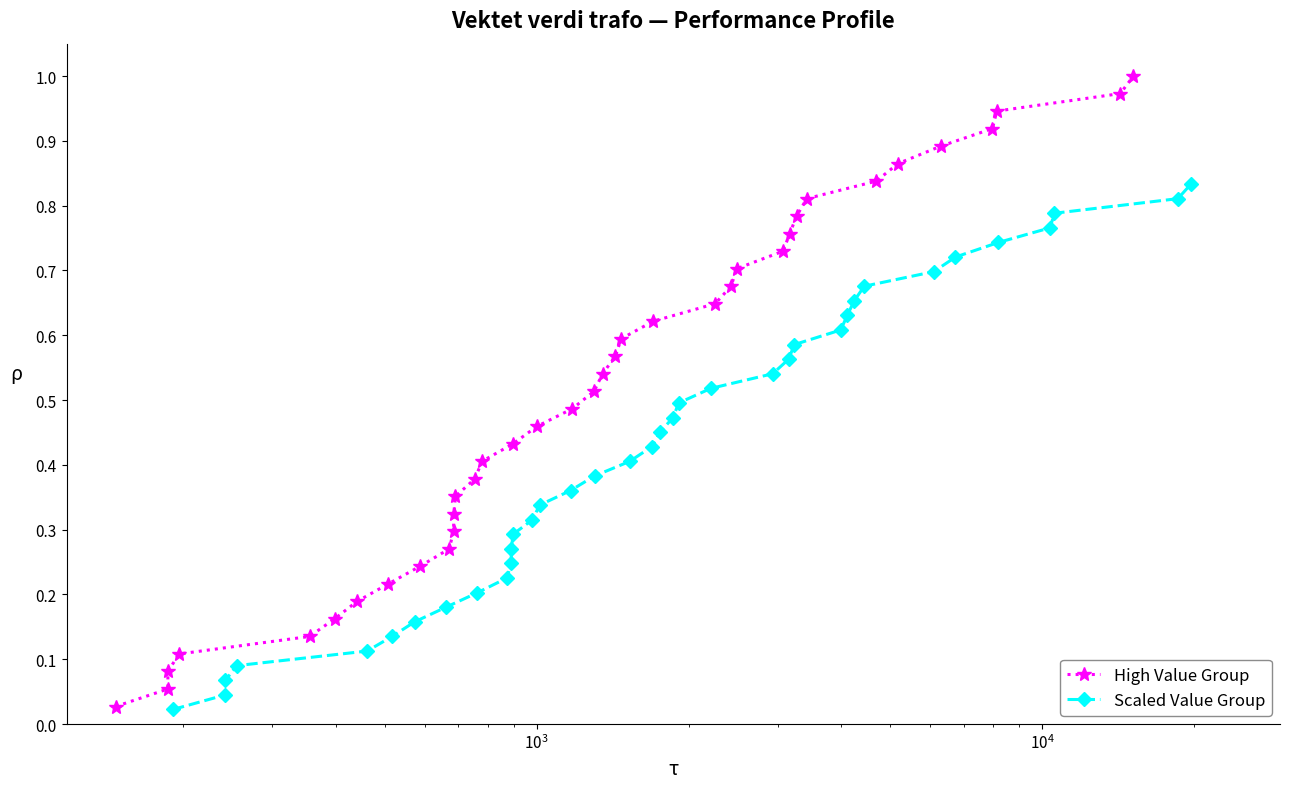

The value of High Value Group at 16 is 0.8. True or false?

False